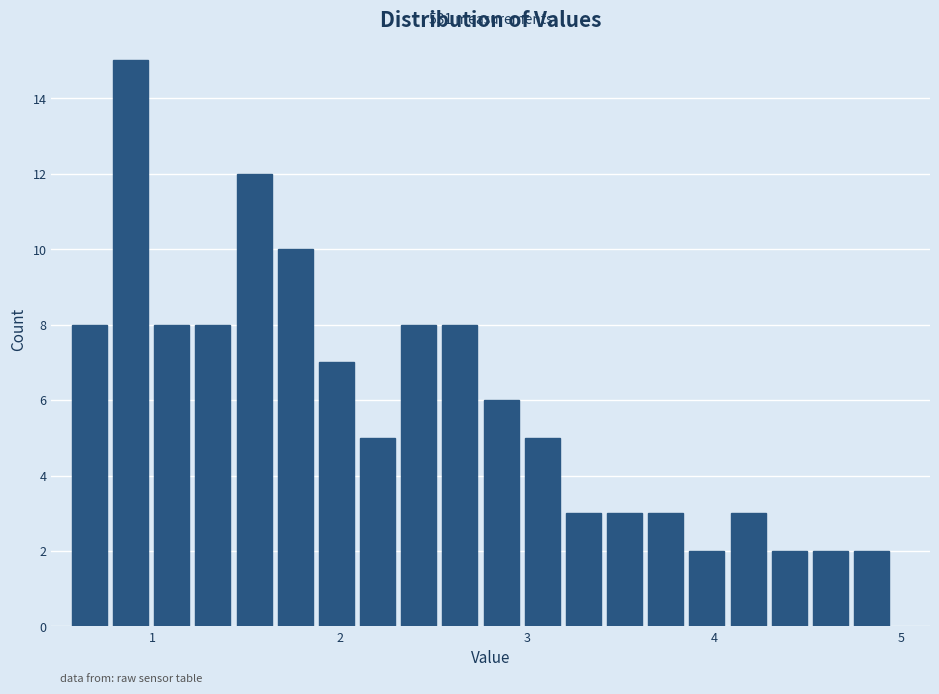

Around what value on the x-axis is the tallest bar? Give the approximate position of its centre, as read against the axis.

0.9